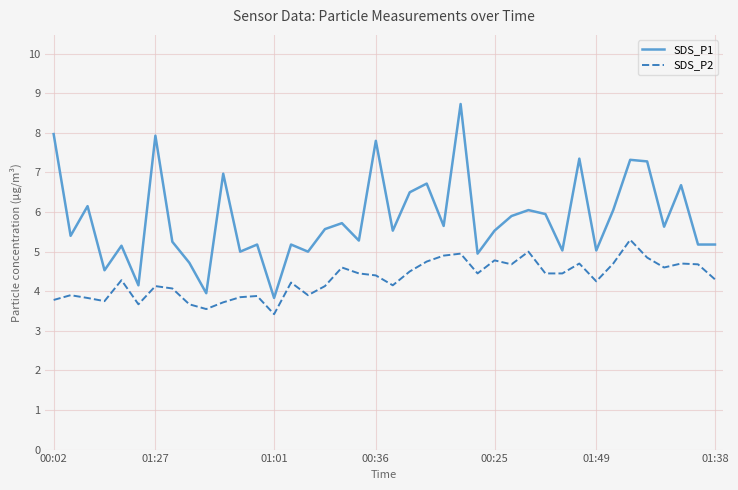

How many lines are shown in the chart?

2